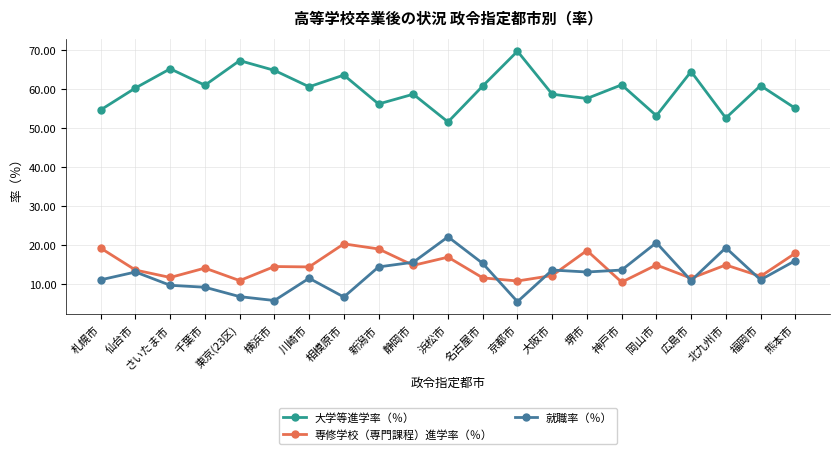

Read the 大学等進学率（％） value at 相模原市.

63.5